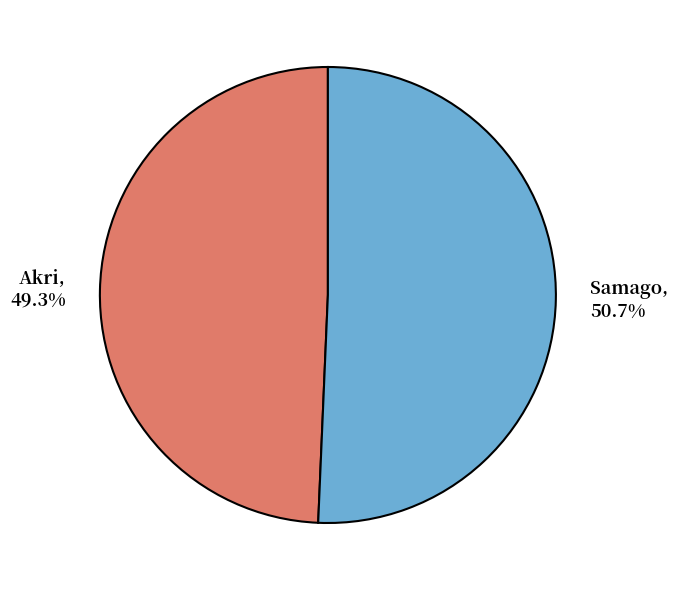

To the nearest percent, what percentage of the pie is Akri?

49%